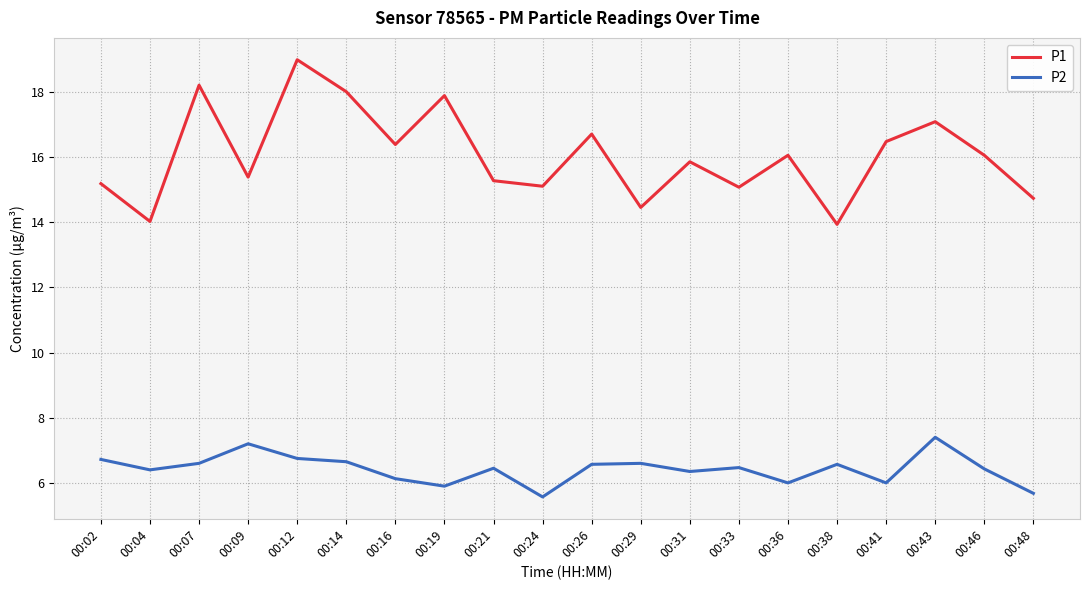

List the series in order of their peak value, lowest first.

P2, P1